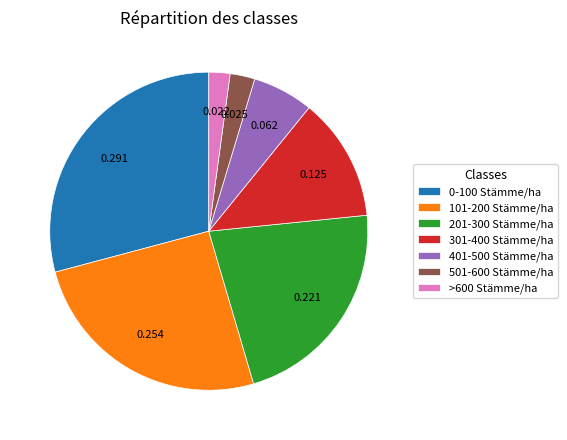

How many segments does this pie chart have?

7